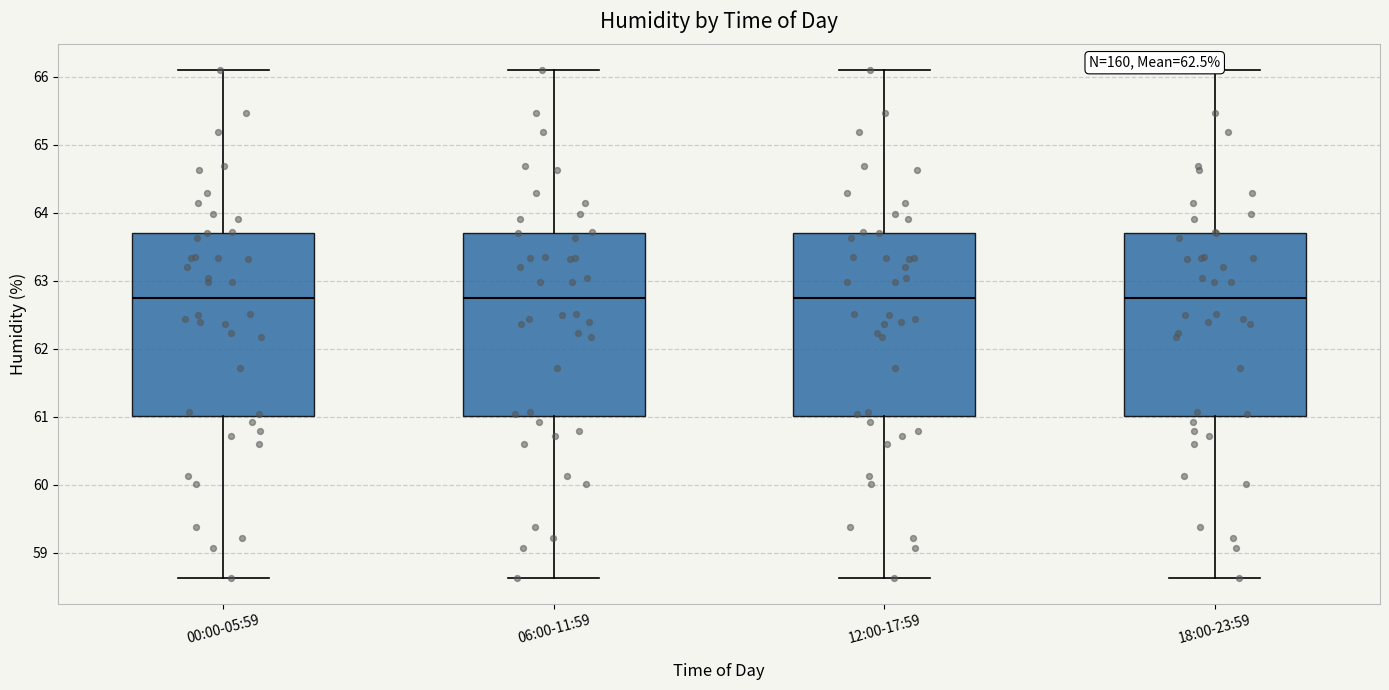

Reading left to right, transcribe this box plot: for each box, give where its median line is, the range the box spans, and where its two whiskers end, as read against the y-axis. The values are not printed on the chart, so give them approximately, as read against the axis.

00:00-05:59: median 62.7, box 61.0 to 63.7, whiskers 58.6 to 66.1
06:00-11:59: median 62.7, box 61.0 to 63.7, whiskers 58.6 to 66.1
12:00-17:59: median 62.7, box 61.0 to 63.7, whiskers 58.6 to 66.1
18:00-23:59: median 62.7, box 61.0 to 63.7, whiskers 58.6 to 66.1